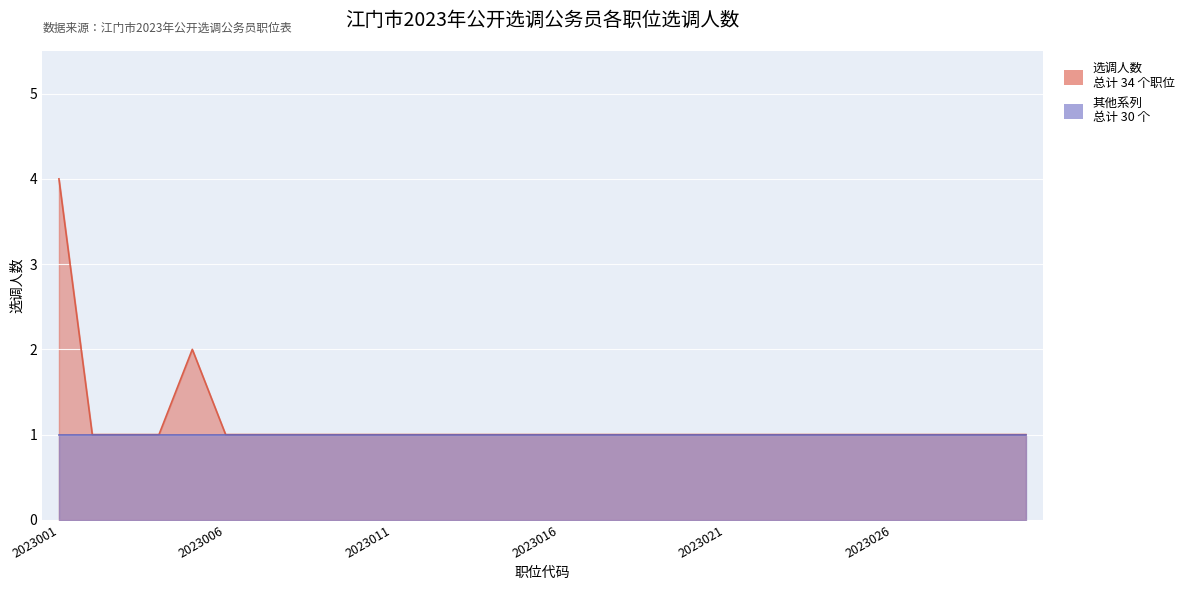

What is the value of the 27th point from the left?

1